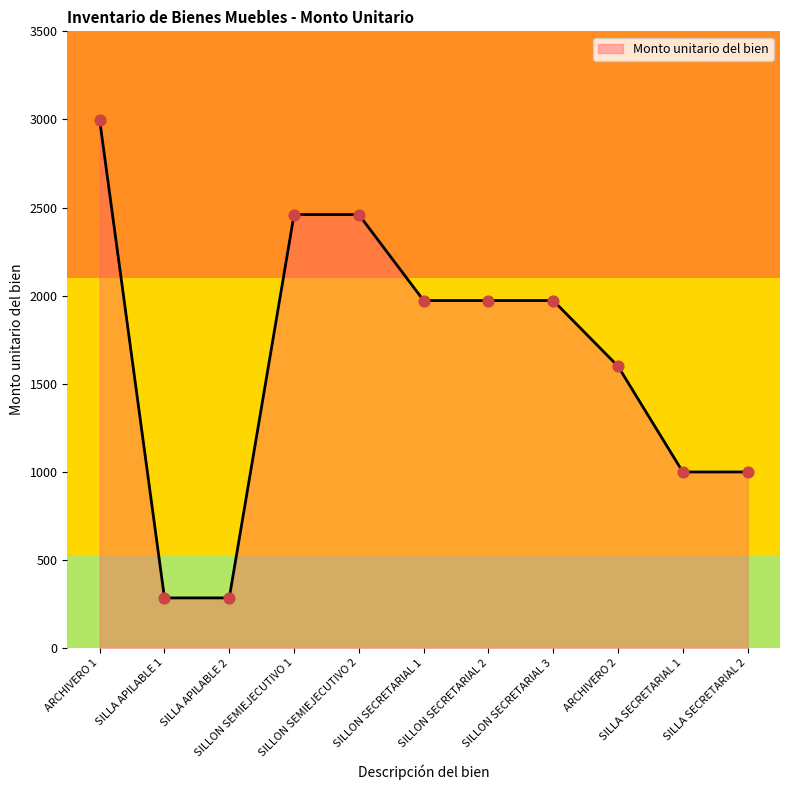

What is the greatest value displayed?

2996.3